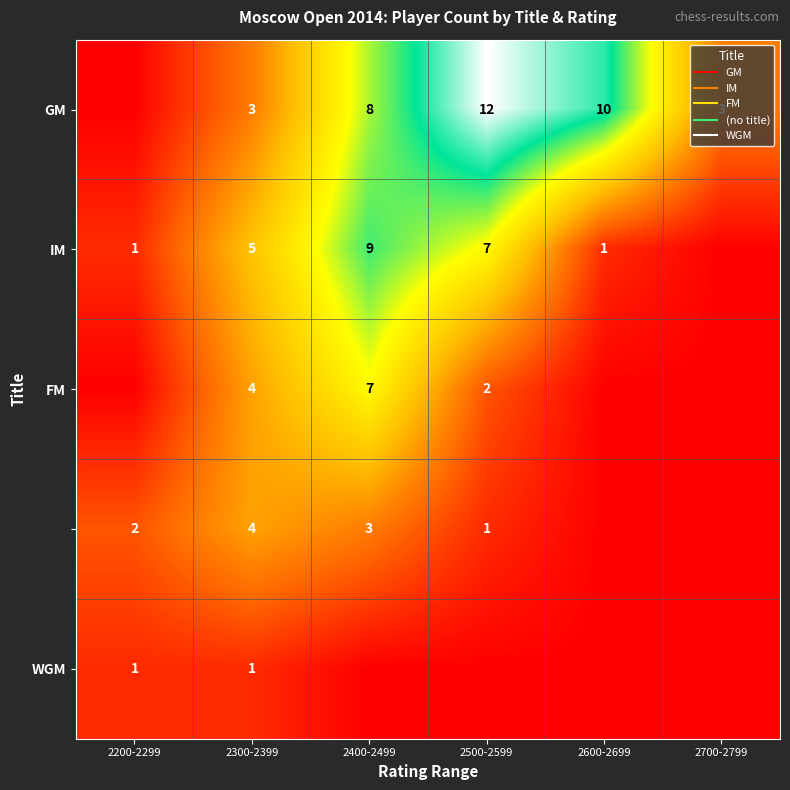

How many data points does each series have?

6